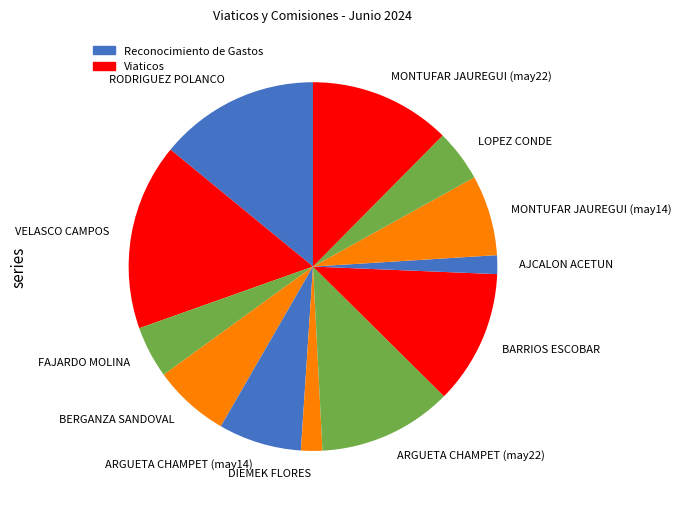

Between BERGANZA SANDOVAL and ARGUETA CHAMPET (may22), which is larger?

ARGUETA CHAMPET (may22)